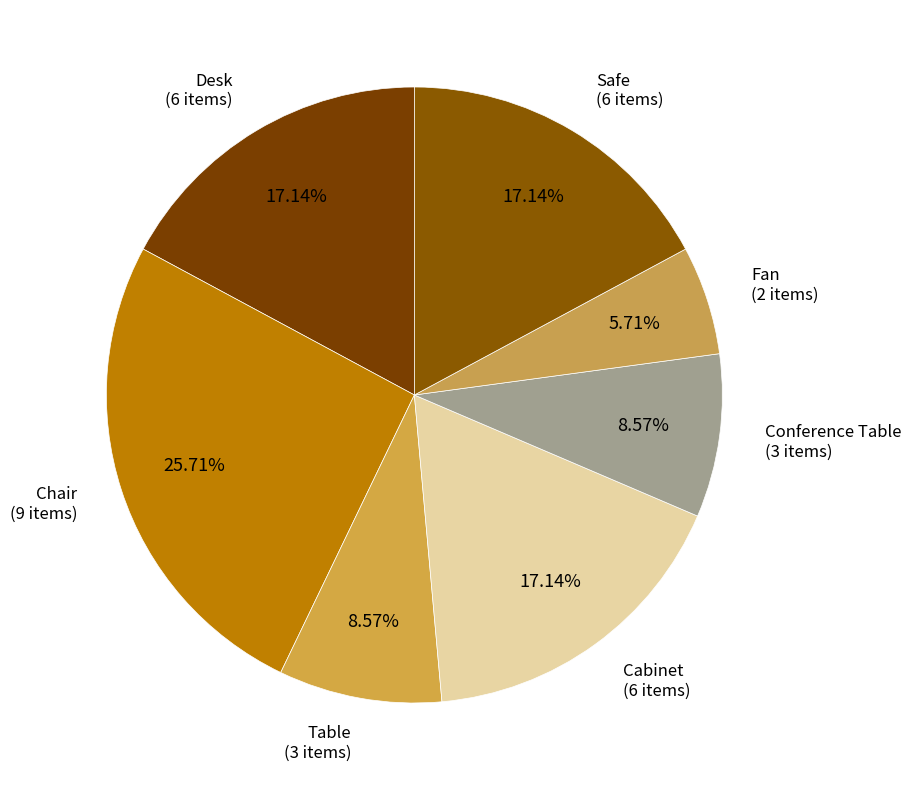

To the nearest percent, what is the difference between the largest and smallest slice percentages?

20%